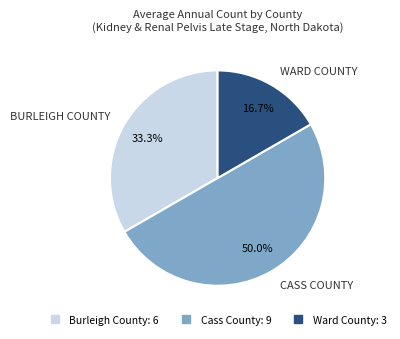

Which category has the smallest portion of the pie?

Ward County